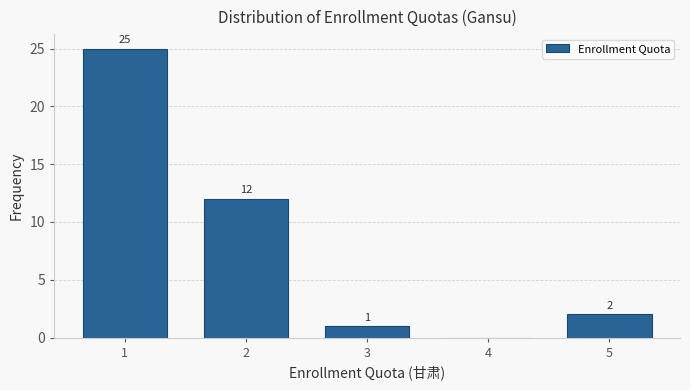

Which range on the x-axis has the tallest bar?

0.5 to 1.5